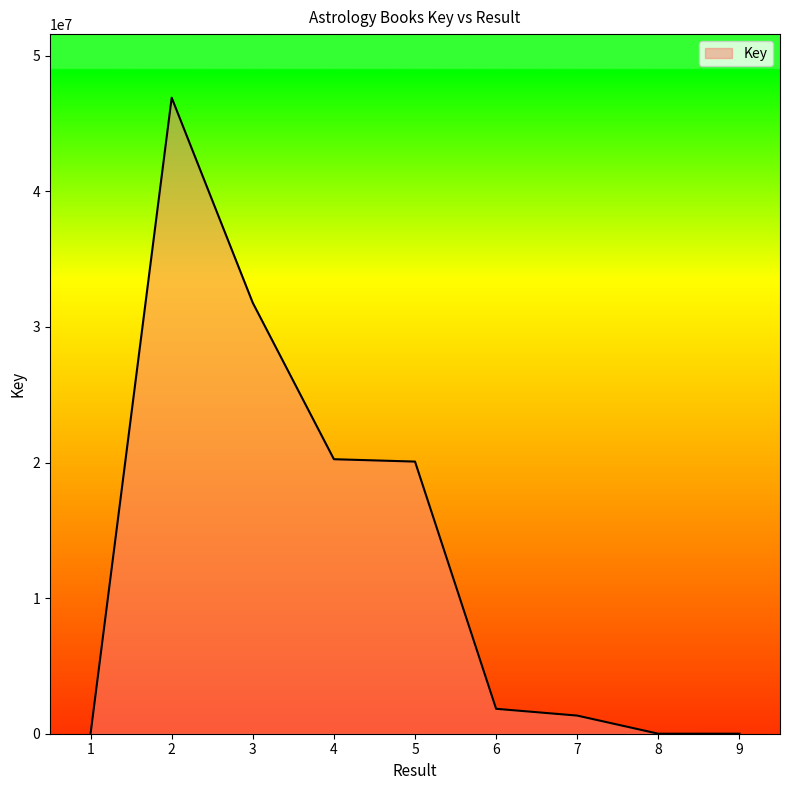

What is the average value?

13576764